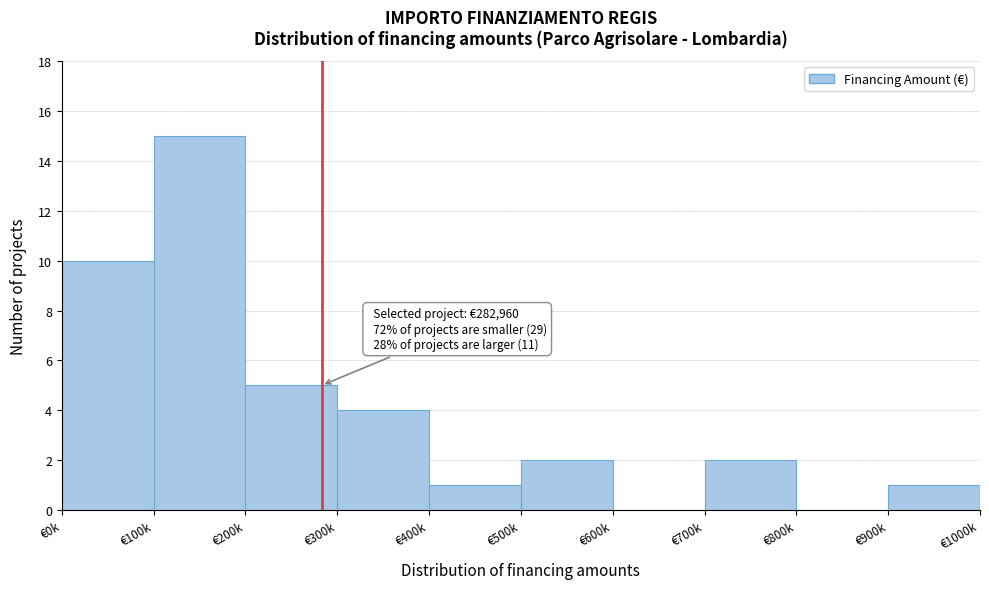

Reading left to right, transcribe all the data shown in this chart.

€0k=10	€100k=15	€200k=5	€300k=4	€400k=1	€500k=2	€600k=0	€700k=2	€800k=0	€900k=1